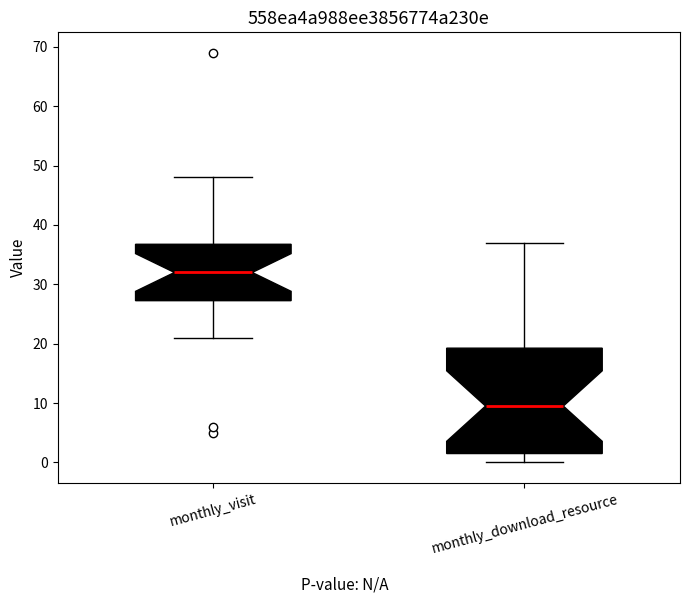

Comparing the boxes themselves (not the whiskers), which one is the tallest?

monthly_download_resource